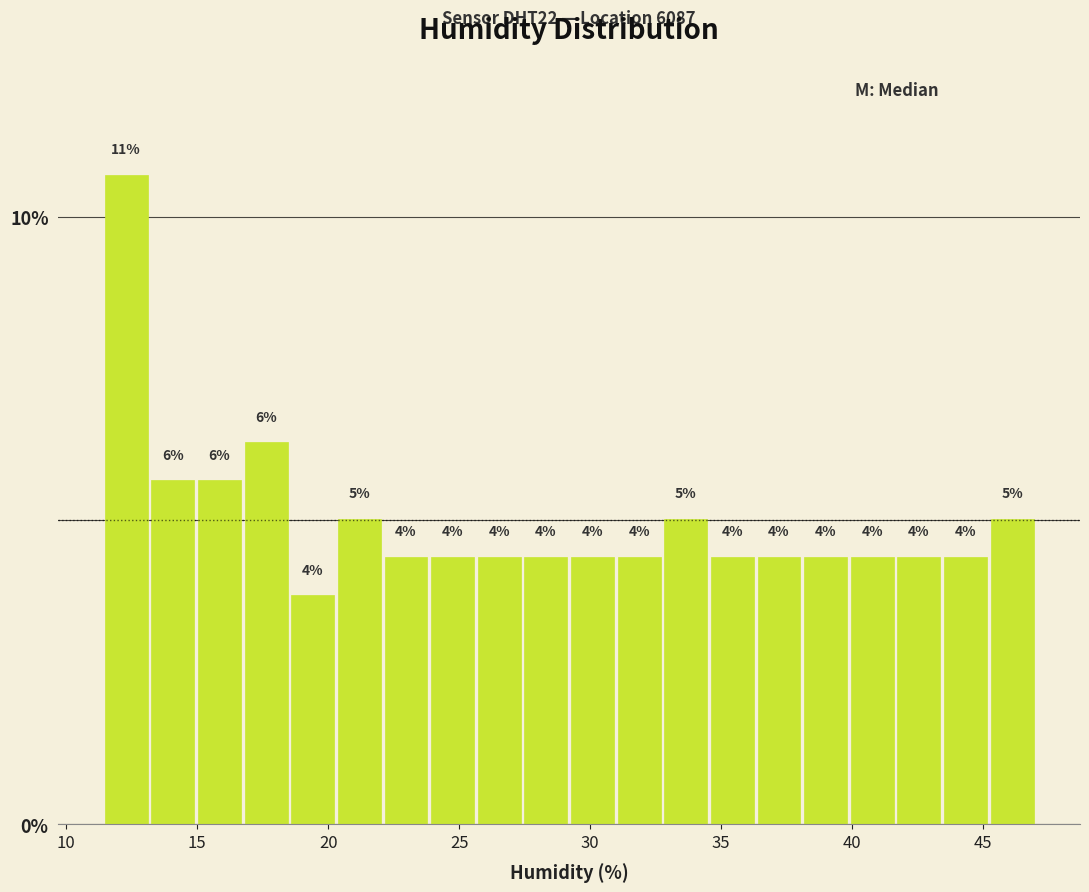

Read against the x-axis, roughly where is the centre of the tallest bar?

12.5